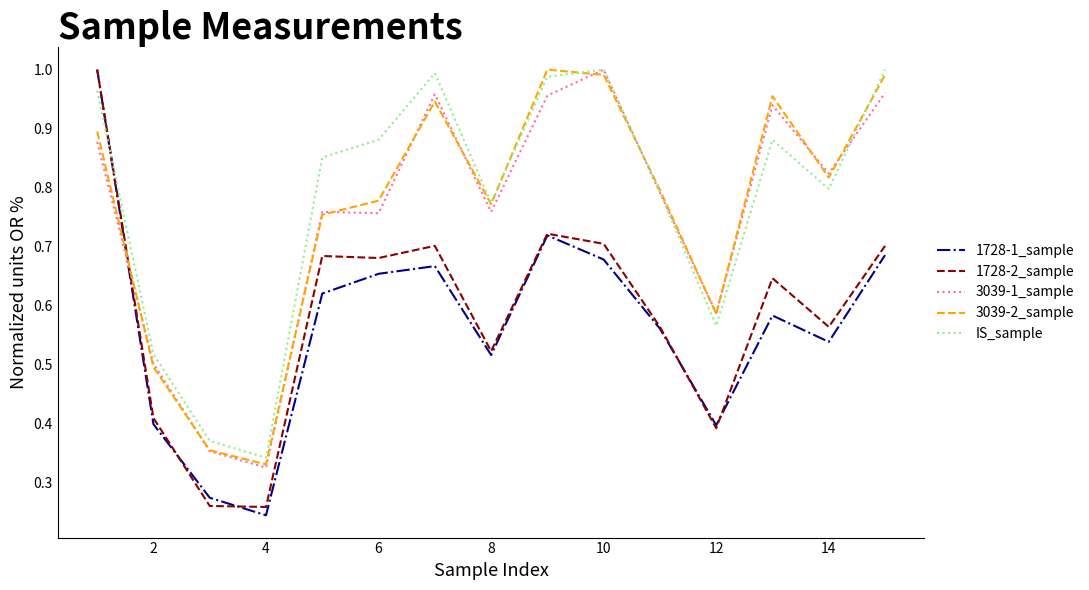

True or false: 3039-1_sample has more than 0 points higher than both neighbors.

True